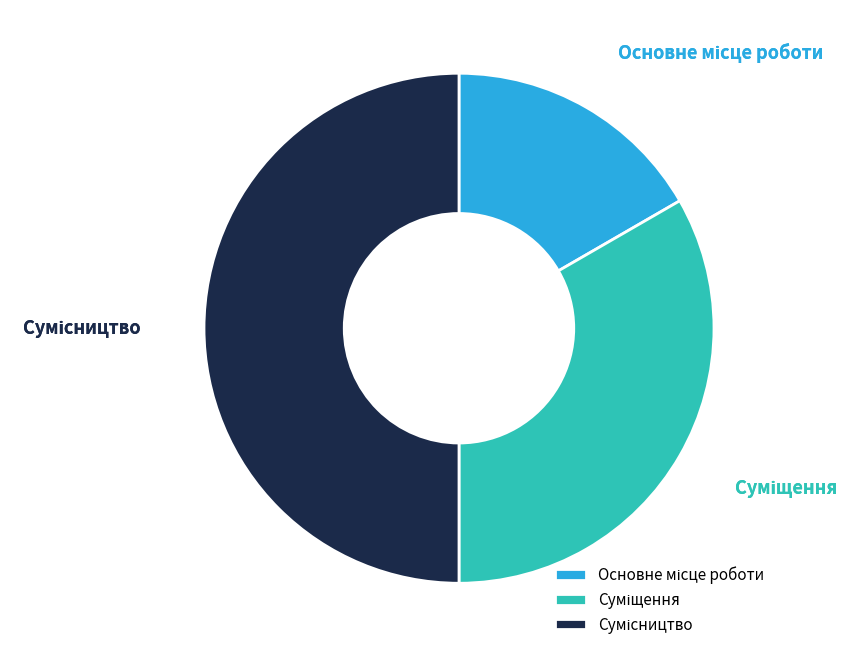

Count the number of slices in the pie.

3